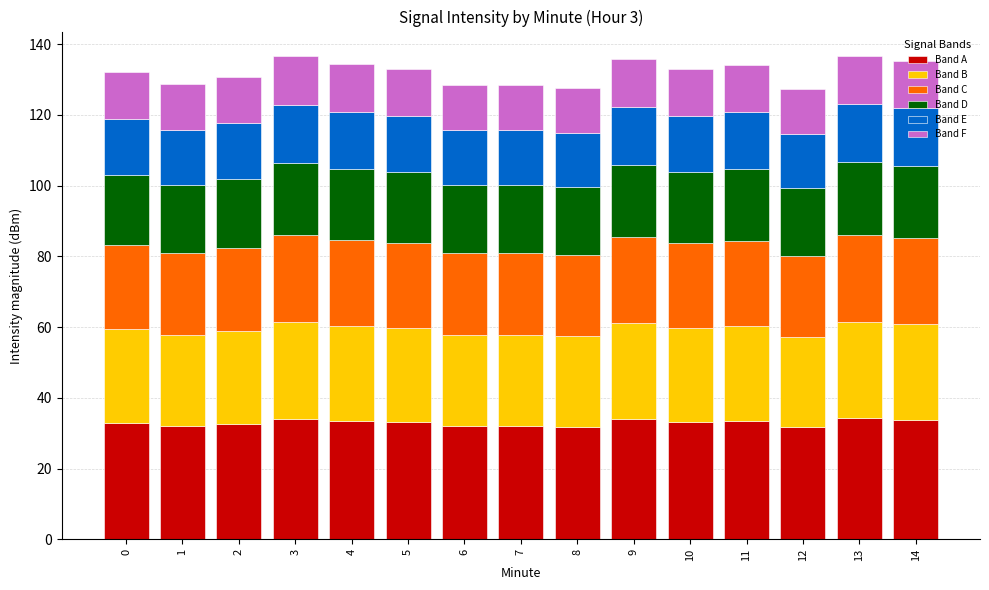

What is the minimum value for Band A?

31.8